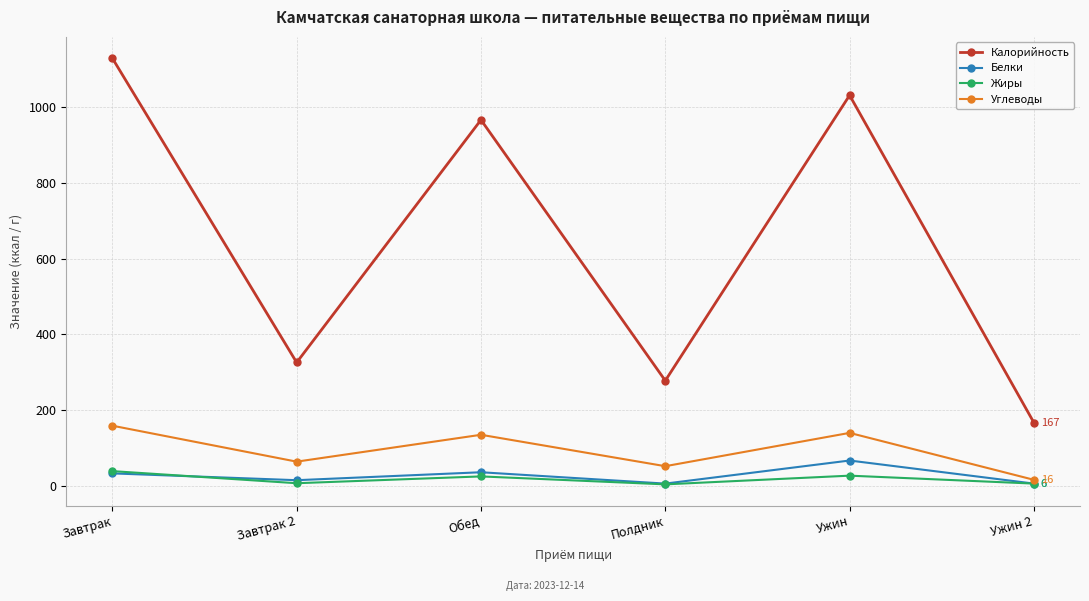

True or false: Белки and Калорийность cross at least once.

False